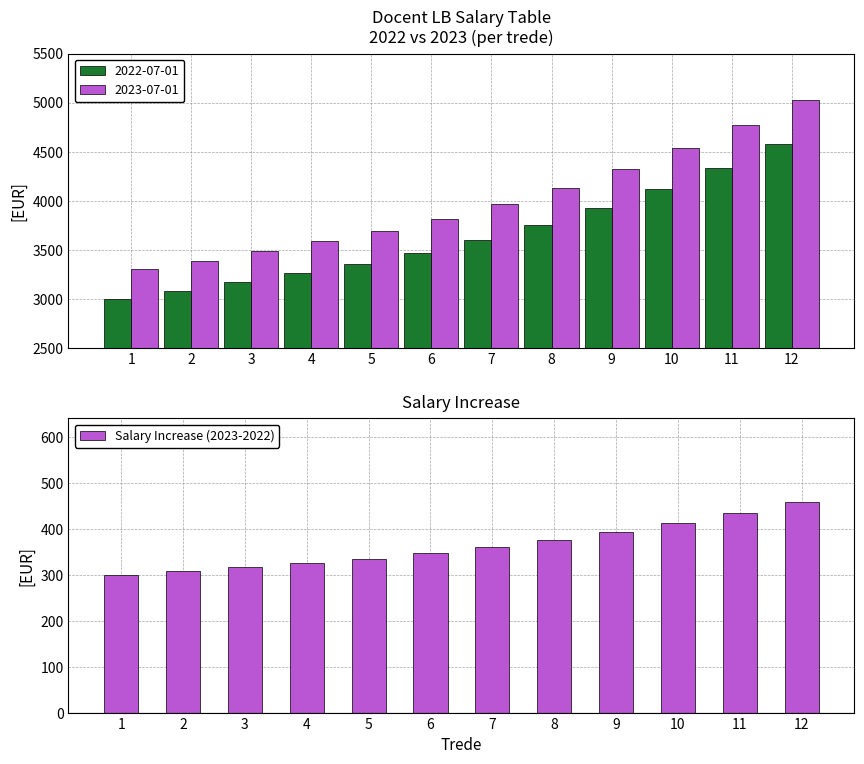

Reading left to right, extract all data points from this chart.

300	307	317	326	335	347	361	376	393	412	434	457